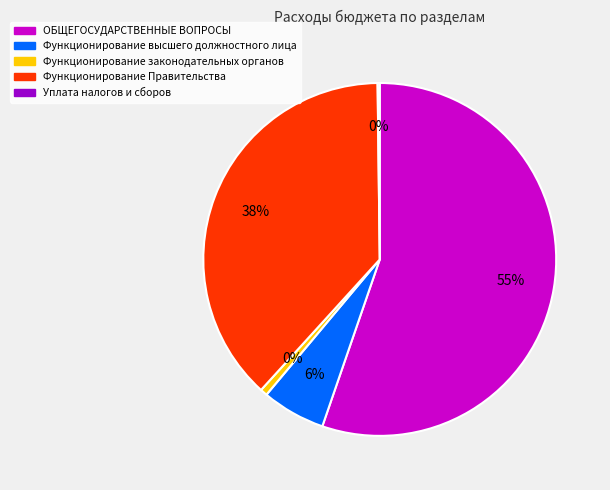

To the nearest percent, what percentage of the pie is Функционирование Правительства?

38%